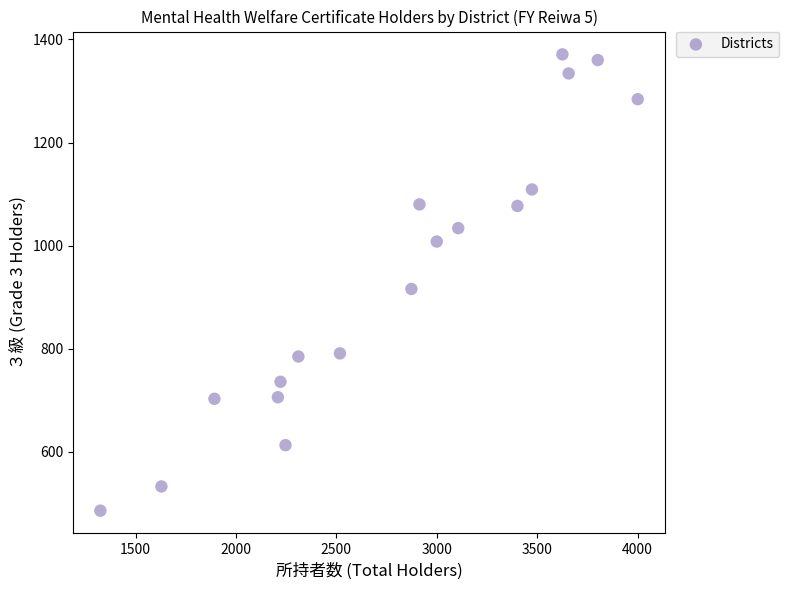

What Y value in the scatter plot is closest to 928?

916